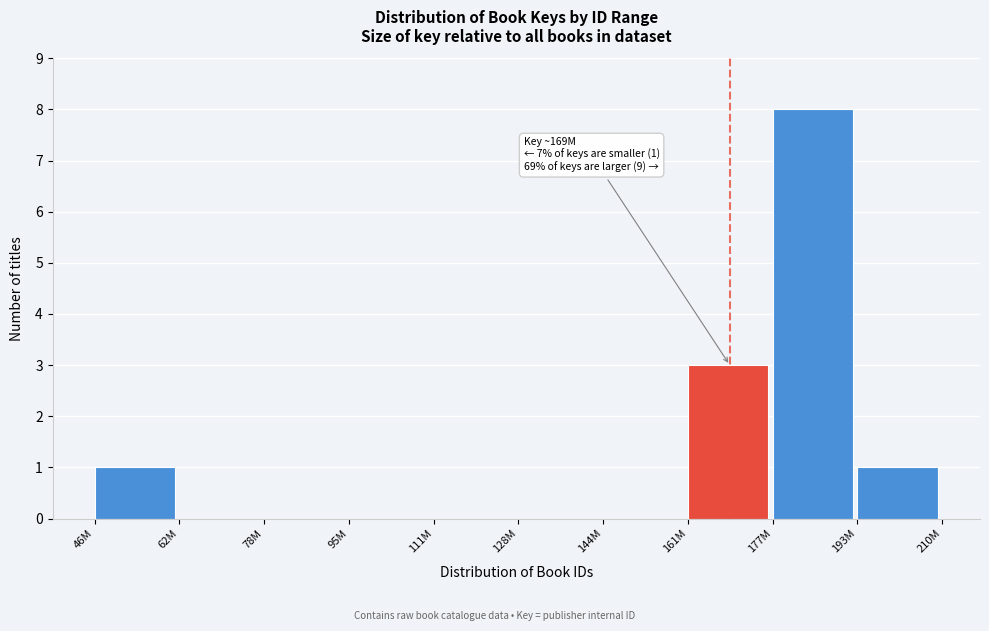

Reading right to left, transcribe all the data shown in this chart.

193M=1	177M=8	161M=3	144M=0	128M=0	111M=0	95M=0	78M=0	62M=0	46M=1